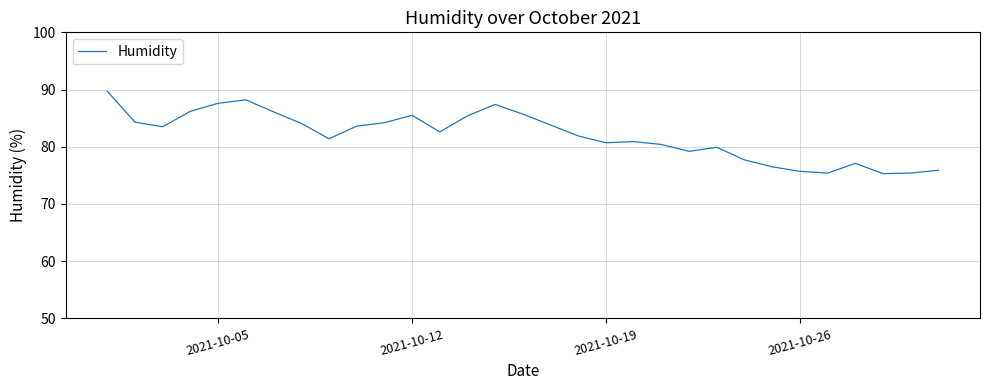

What is the smallest value displayed?

75.3